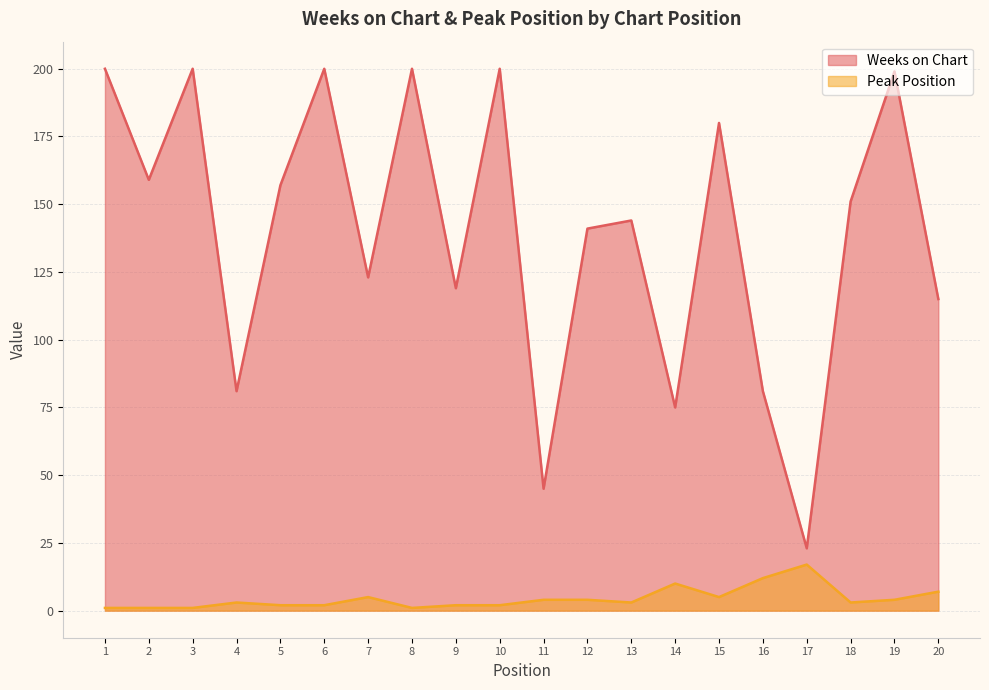

What is the total value across all series at 20?

122